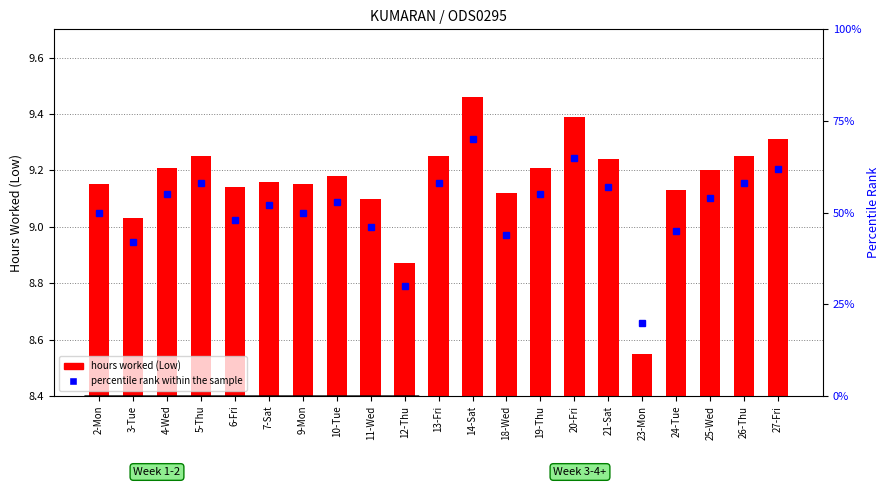

What is the label of the 4th bar from the right?

24-Tue